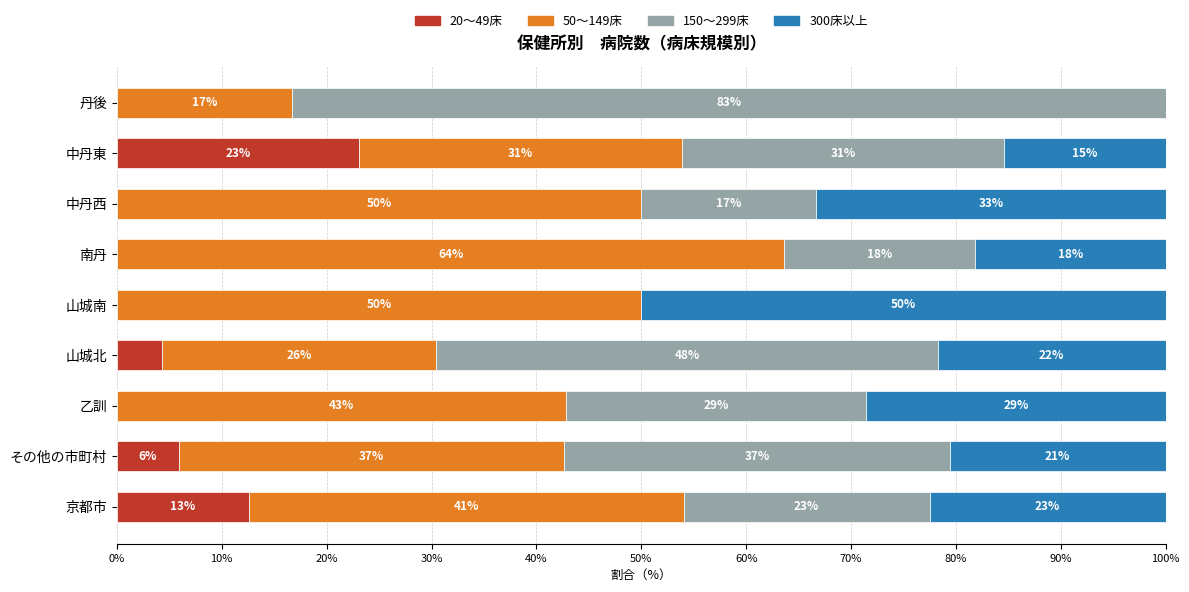

What are all the series names shown in the legend?

20～49床, 50～149床, 150～299床, 300床以上